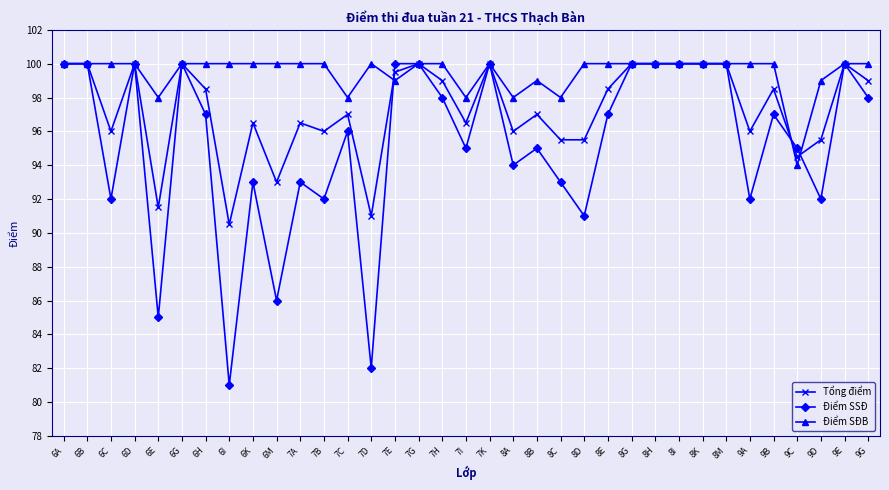

Reading left to right, what are all the values shown in this chart?

Tổng điểm: 100.0	100.0	96.0	100.0	91.5	100.0	98.5	90.5	96.5	93.0	96.5	96.0	97.0	91.0	99.5	100.0	99.0	96.5	100.0	96.0	97.0	95.5	95.5	98.5	100.0	100.0	100.0	100.0	100.0	96.0	98.5	94.5	95.5	100.0	99.0
Điểm SSĐ: 100.0	100.0	92.0	100.0	85.0	100.0	97.0	81.0	93.0	86.0	93.0	92.0	96.0	82.0	100.0	100.0	98.0	95.0	100.0	94.0	95.0	93.0	91.0	97.0	100.0	100.0	100.0	100.0	100.0	92.0	97.0	95.0	92.0	100.0	98.0
Điểm SĐB: 100.0	100.0	100.0	100.0	98.0	100.0	100.0	100.0	100.0	100.0	100.0	100.0	98.0	100.0	99.0	100.0	100.0	98.0	100.0	98.0	99.0	98.0	100.0	100.0	100.0	100.0	100.0	100.0	100.0	100.0	100.0	94.0	99.0	100.0	100.0